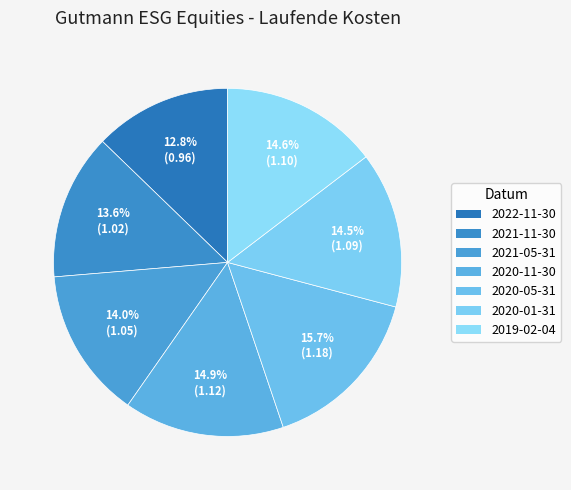

Rank the categories by value from lowest to highest.

2022-11-30, 2021-11-30, 2021-05-31, 2020-01-31, 2019-02-04, 2020-11-30, 2020-05-31